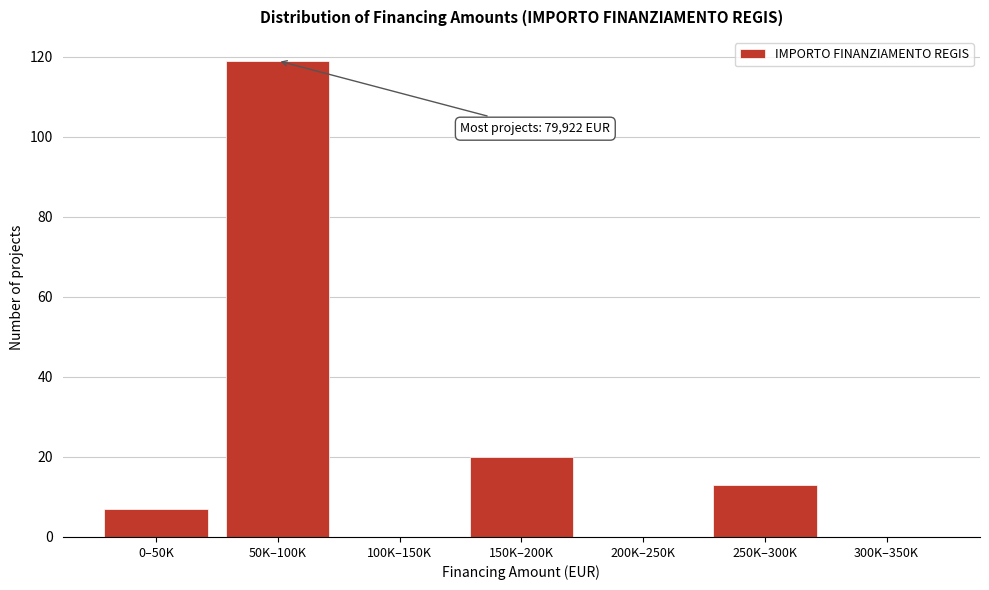

Reading left to right, list all the values displayed in this chart.

0–50K=7	50K–100K=119	100K–150K=0	150K–200K=20	200K–250K=0	250K–300K=13	300K–350K=0